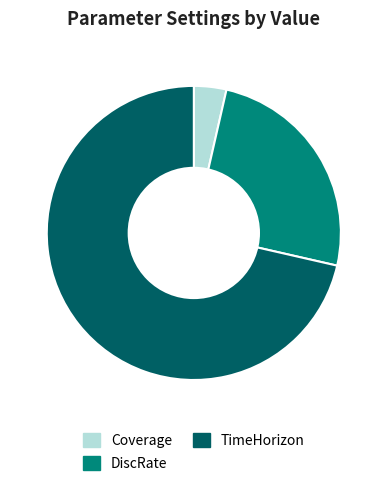

What is the ratio of the value at Coverage to the value at DiscRate?

0.1